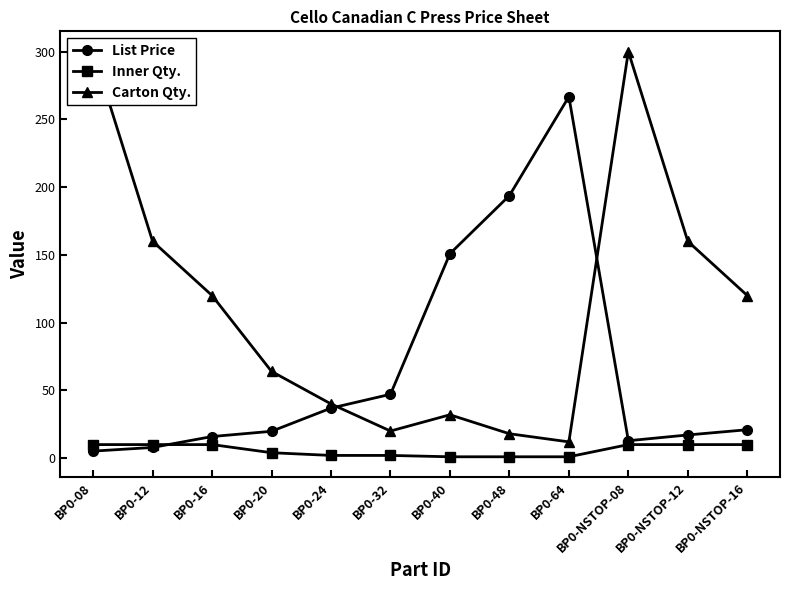

Which series has the largest total across all categories?

Carton Qty.